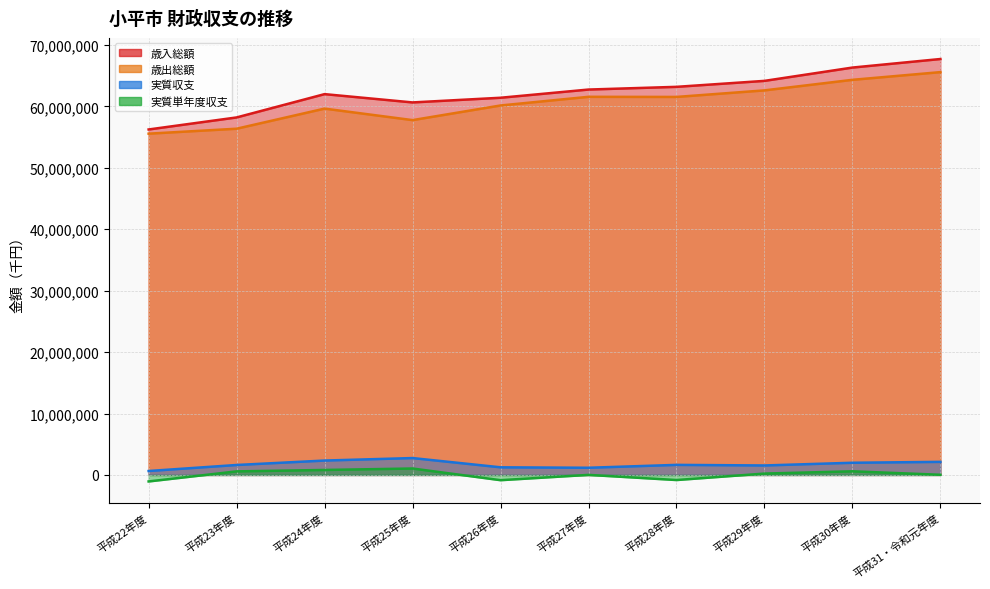

What is the label of the 3rd point from the right?

平成29年度